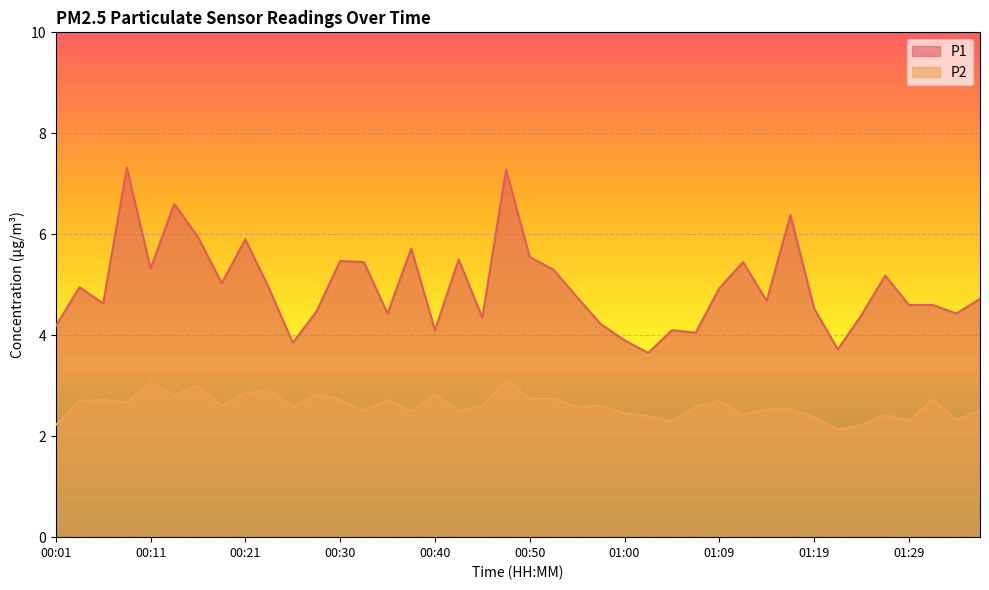

Is the value of P1 at 00:40 greater than the value of P2 at 00:28?

Yes